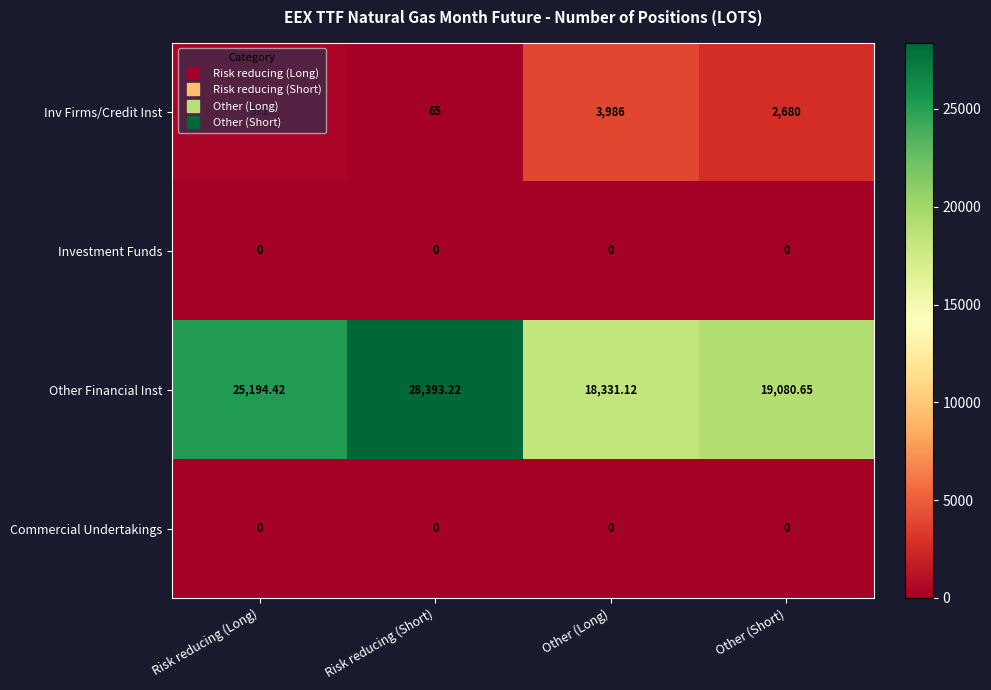

At which category is the sum across all series the highest?

Risk reducing (Short)